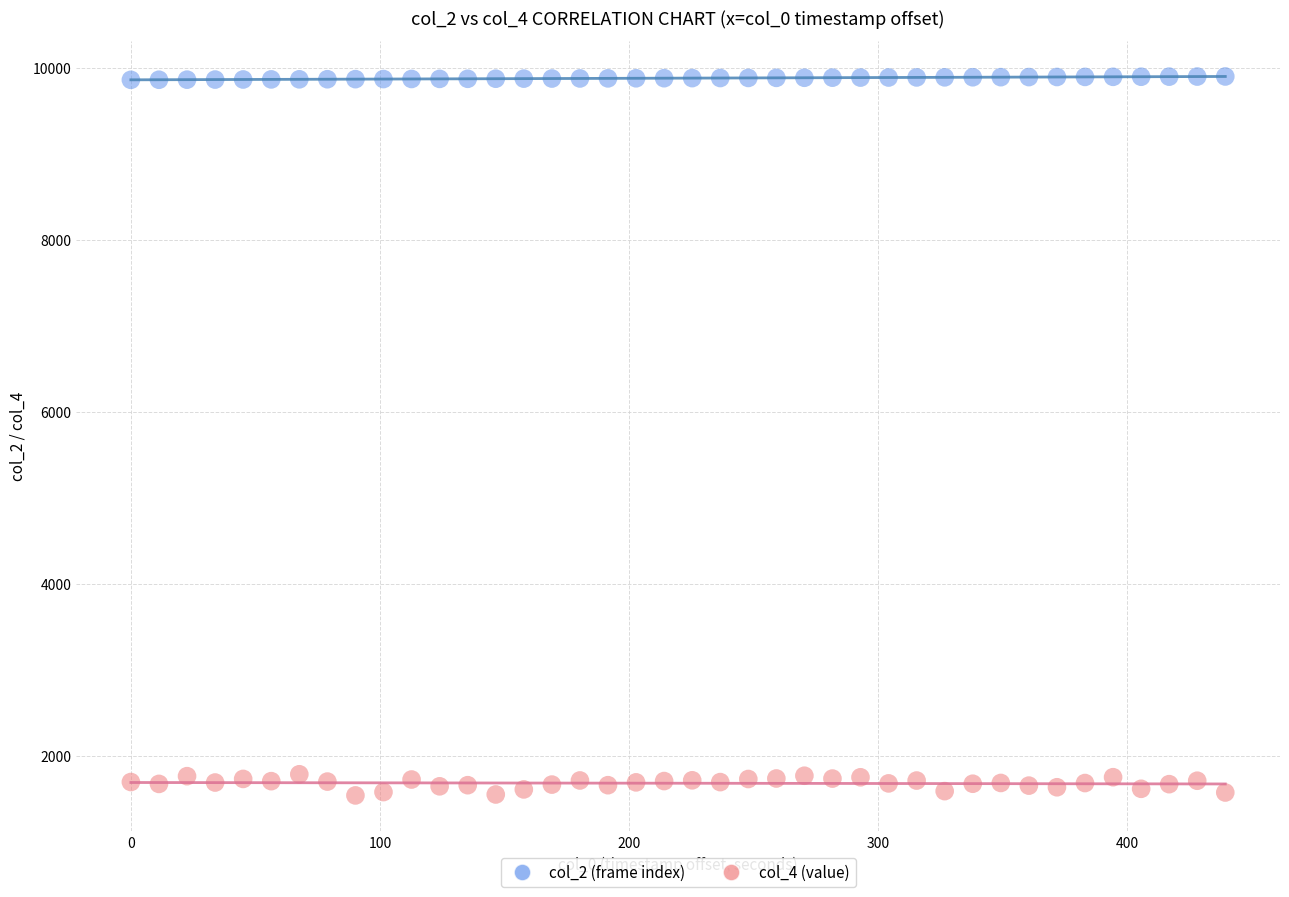

What are all the series names shown in the legend?

col_2 (frame index), col_4 (value)